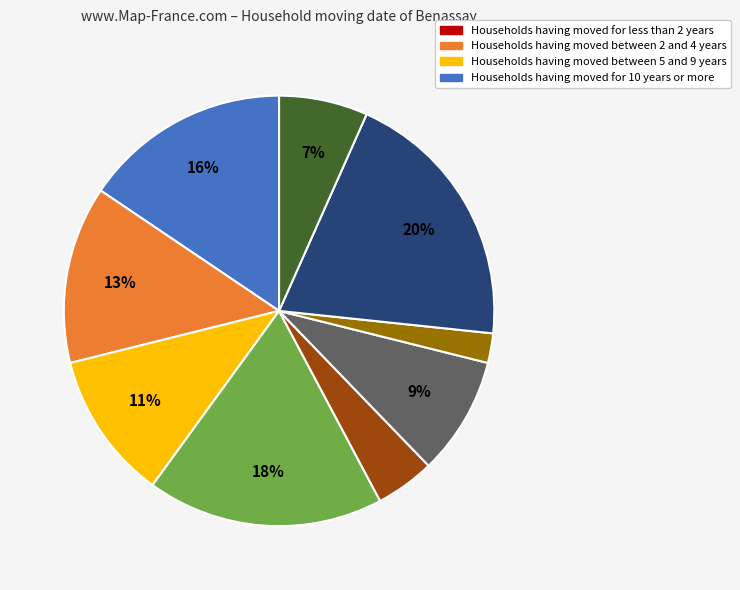

Does any single category account for the majority?

No